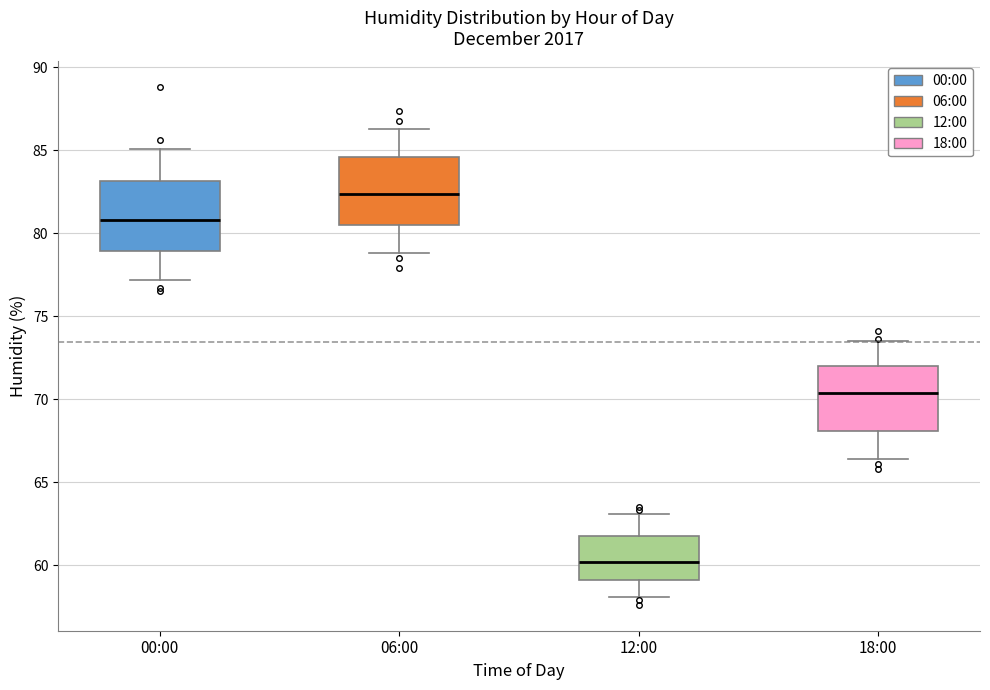

Which box has the highest median line?

06:00